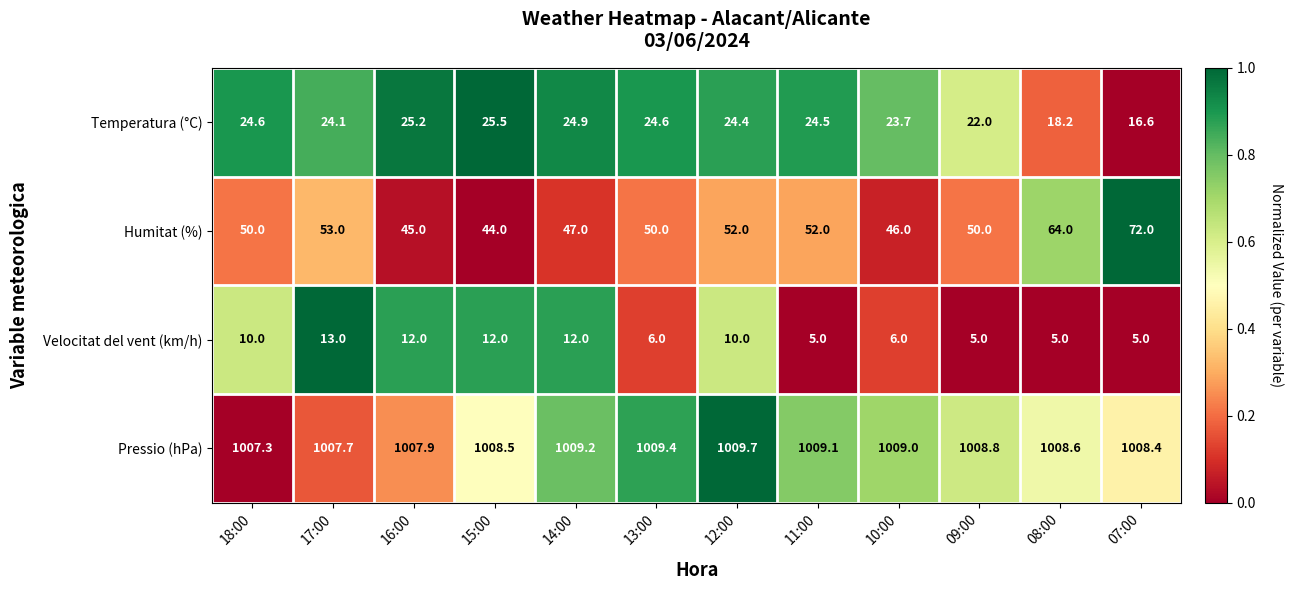

Which category has the highest value in the Humitat (%) series?

07:00